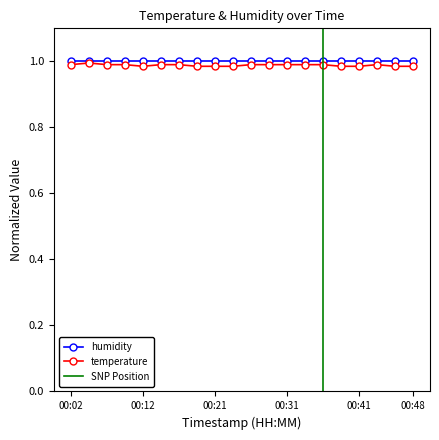

Does the chart have visible grid lines?

No